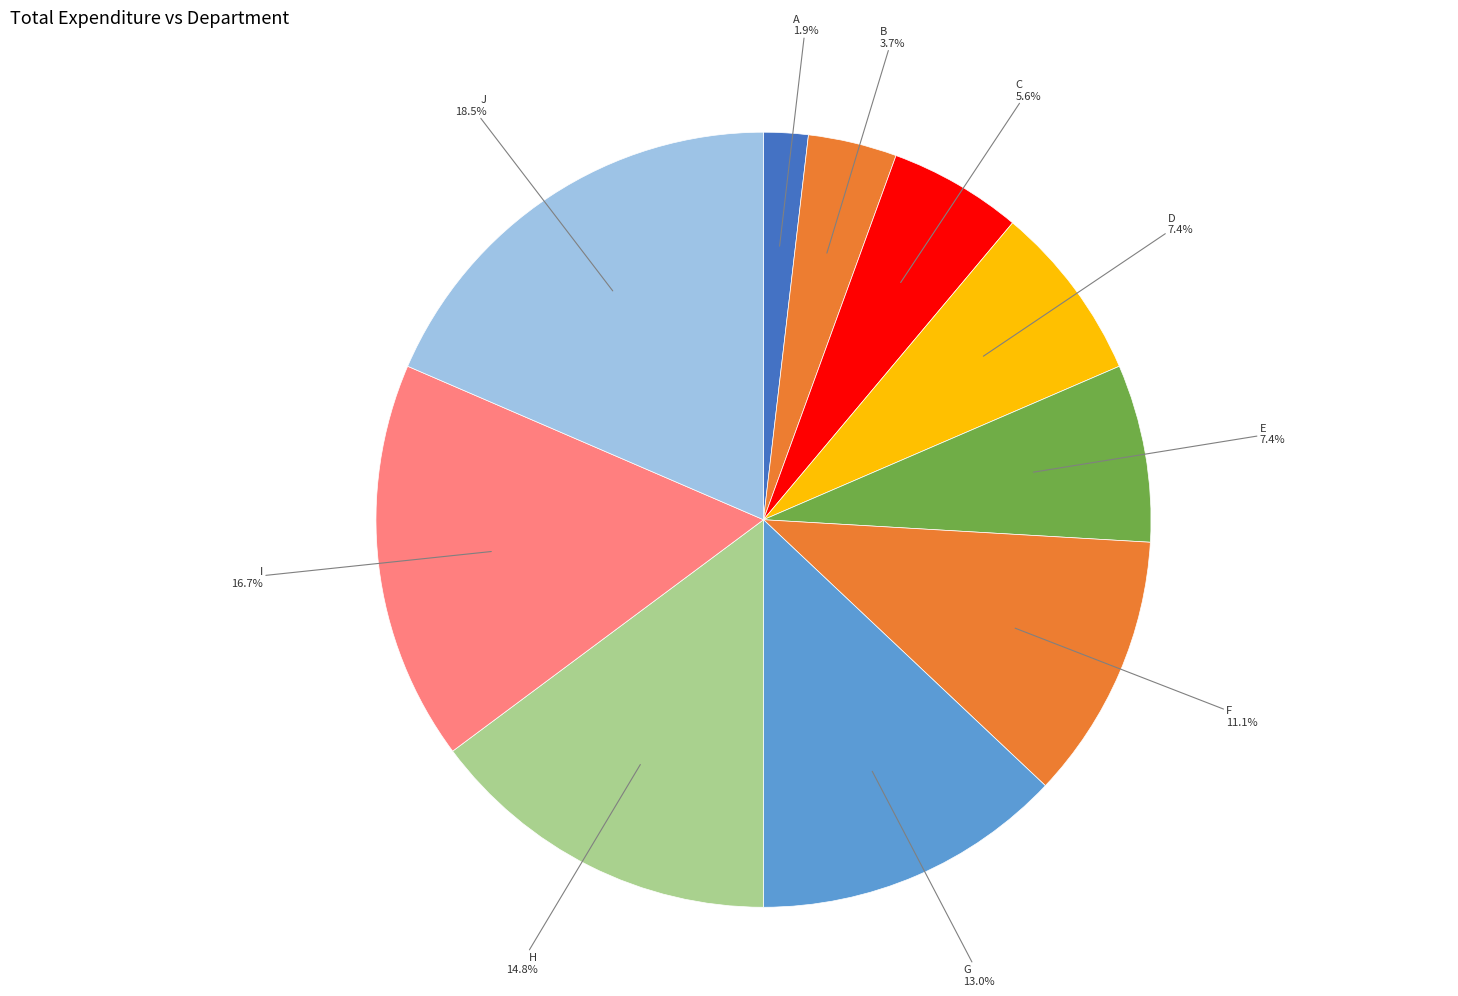

To the nearest percent, what percentage of the pie is B?

4%